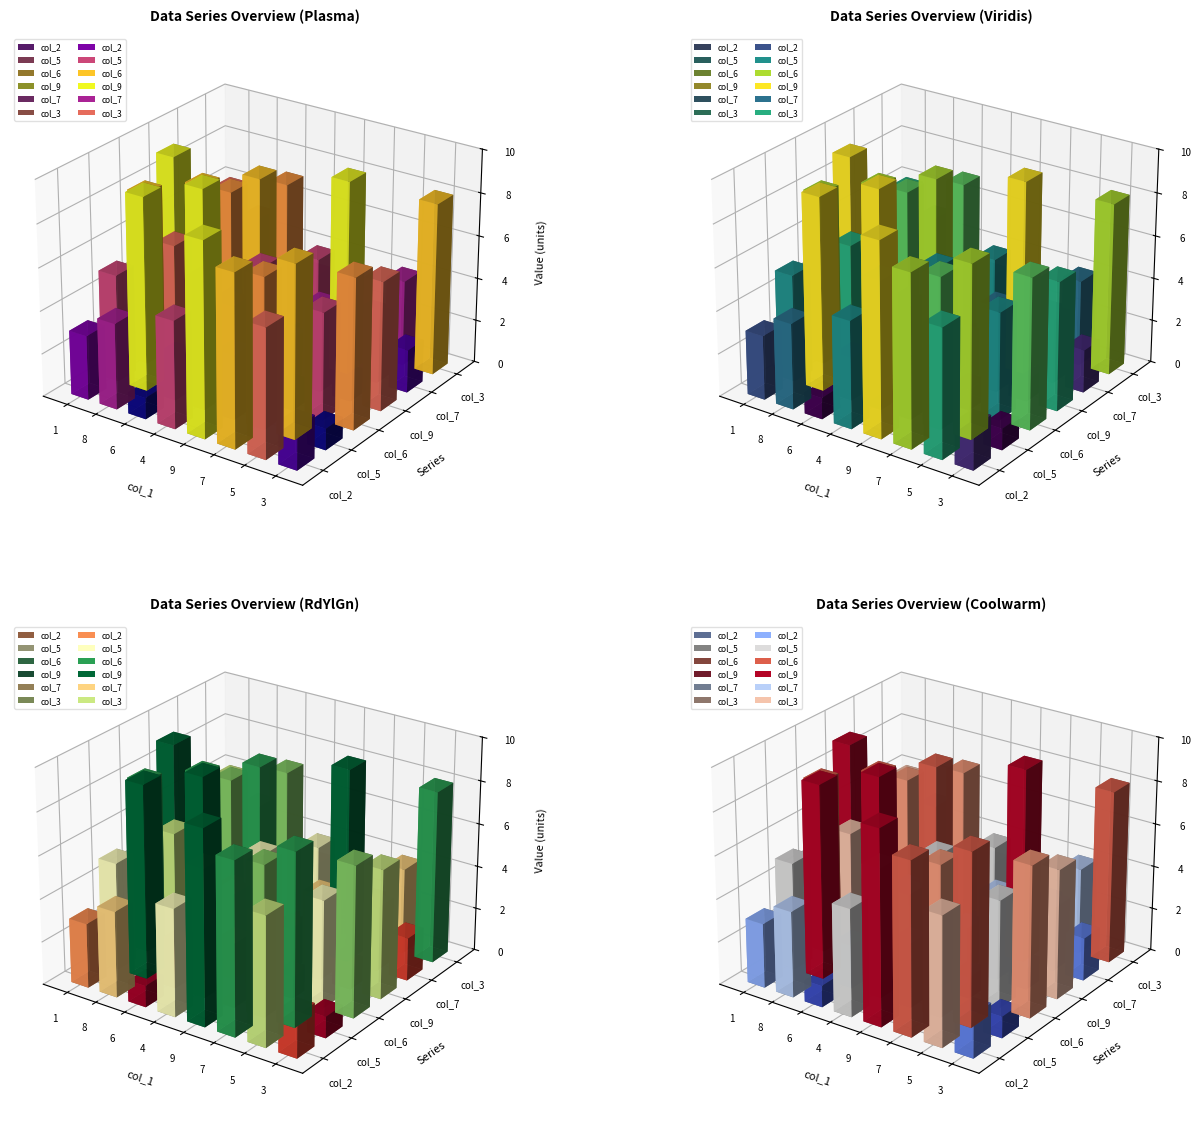

At which category is the sum across all series the highest?

8